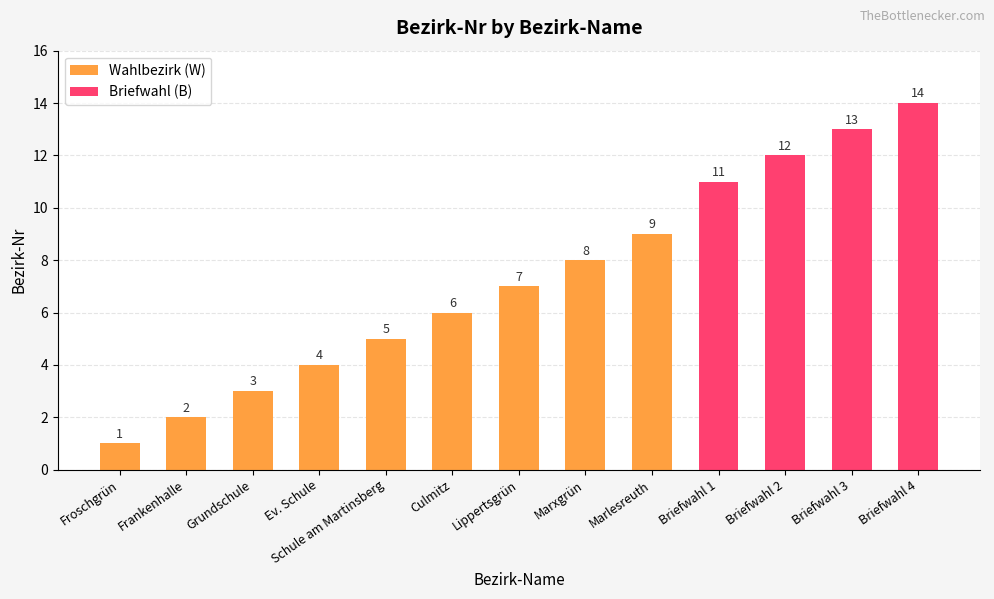

Between Briefwahl 2 and Briefwahl 3, which is larger?

Briefwahl 3